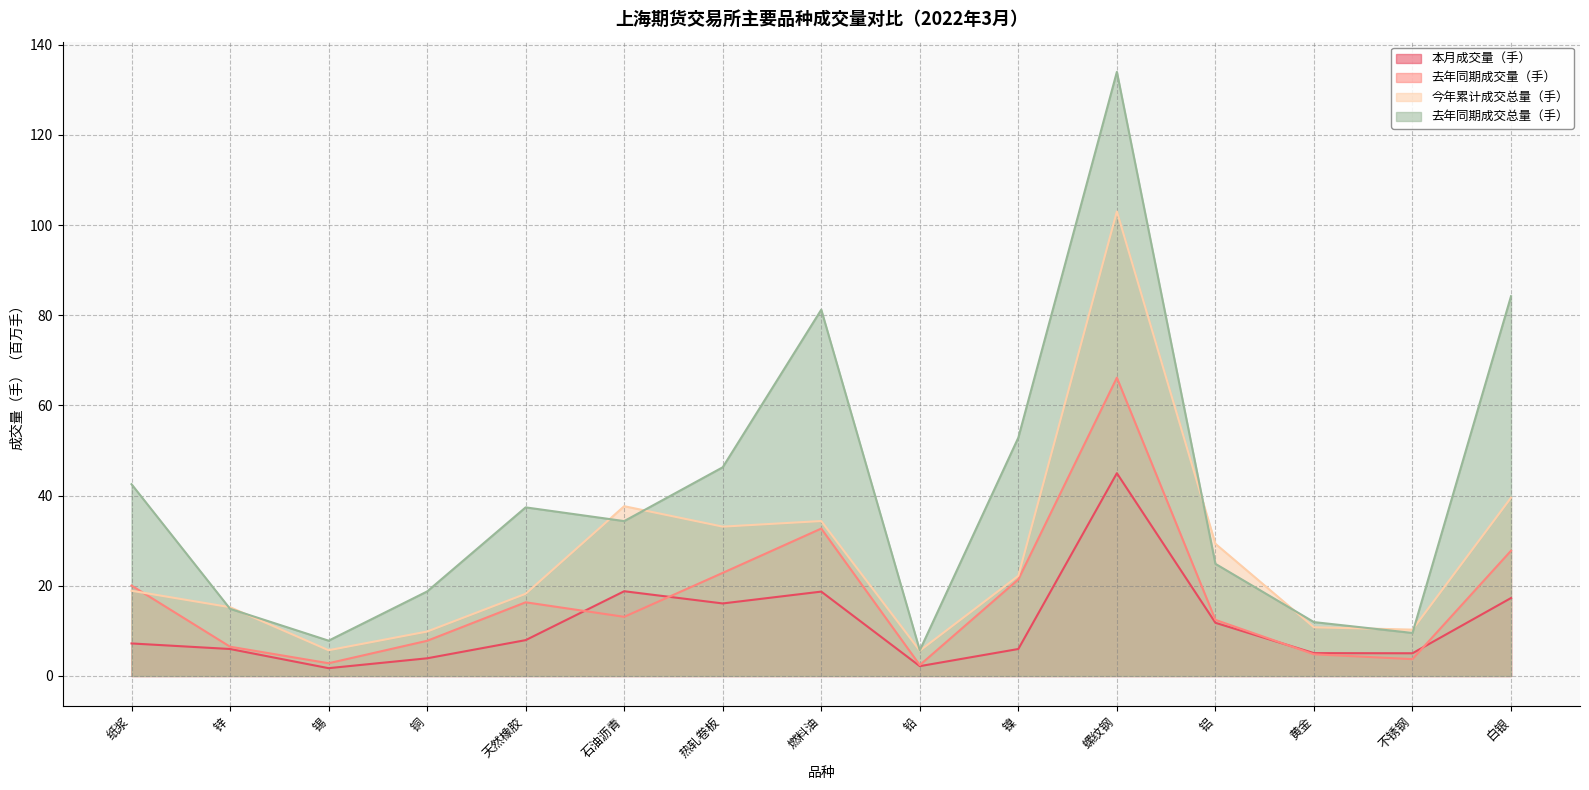

What is the smallest value displayed?

1.7